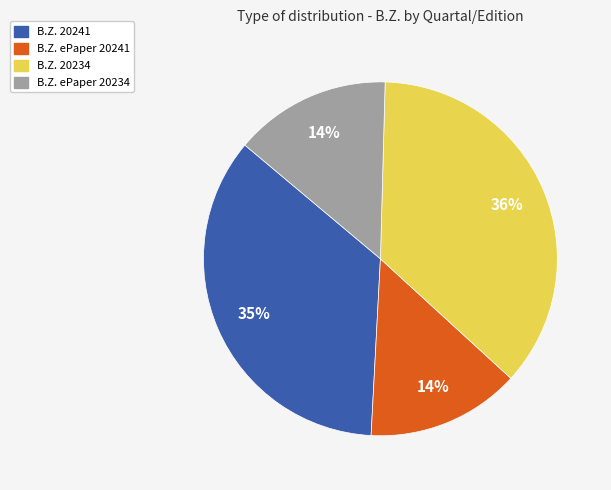

Which slice is the largest?

B.Z. 20234